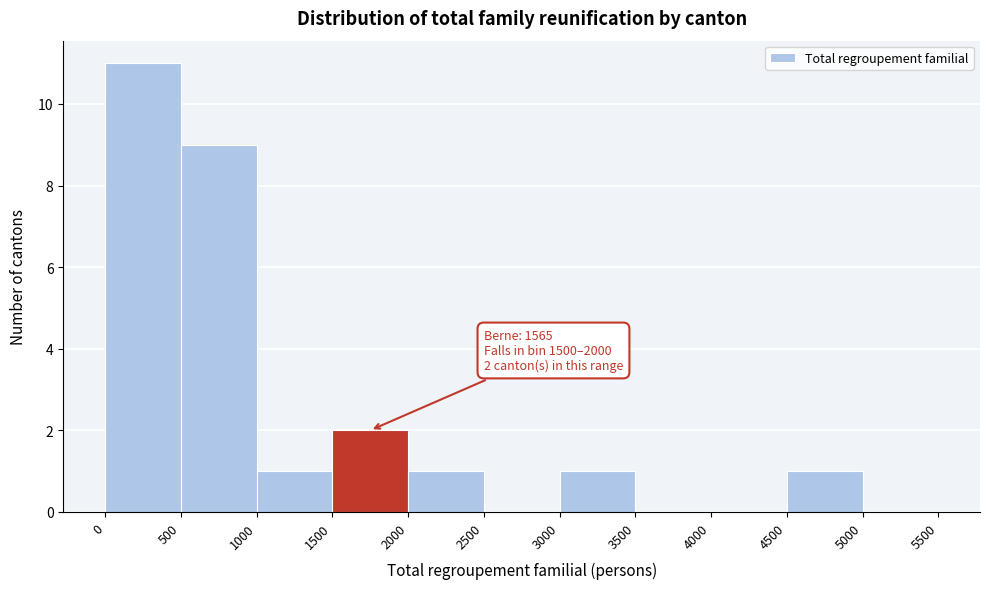

Which range on the x-axis has the tallest bar?

0 to 500